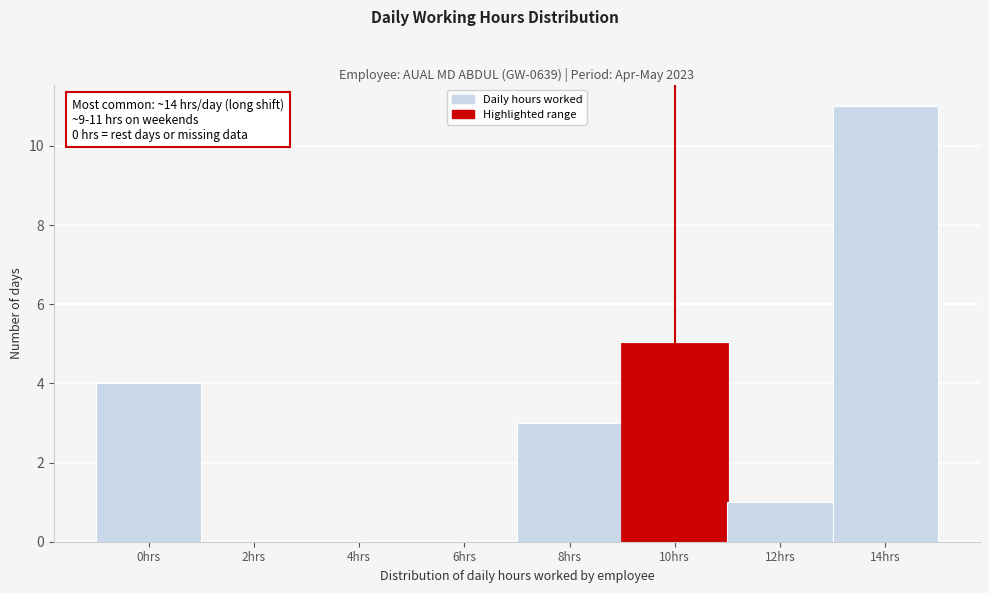

Reading right to left, list all the values displayed in this chart.

14hrs=11	12hrs=1	10hrs=5	8hrs=3	6hrs=0	4hrs=0	2hrs=0	0hrs=4